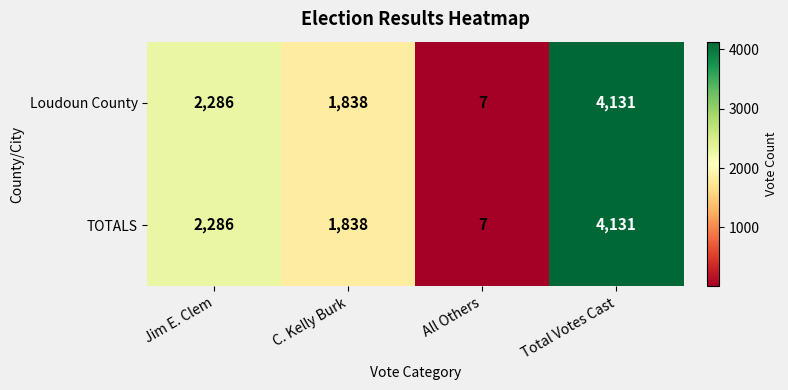

What is the difference between the TOTALS values at Jim E. Clem and All Others?

2279